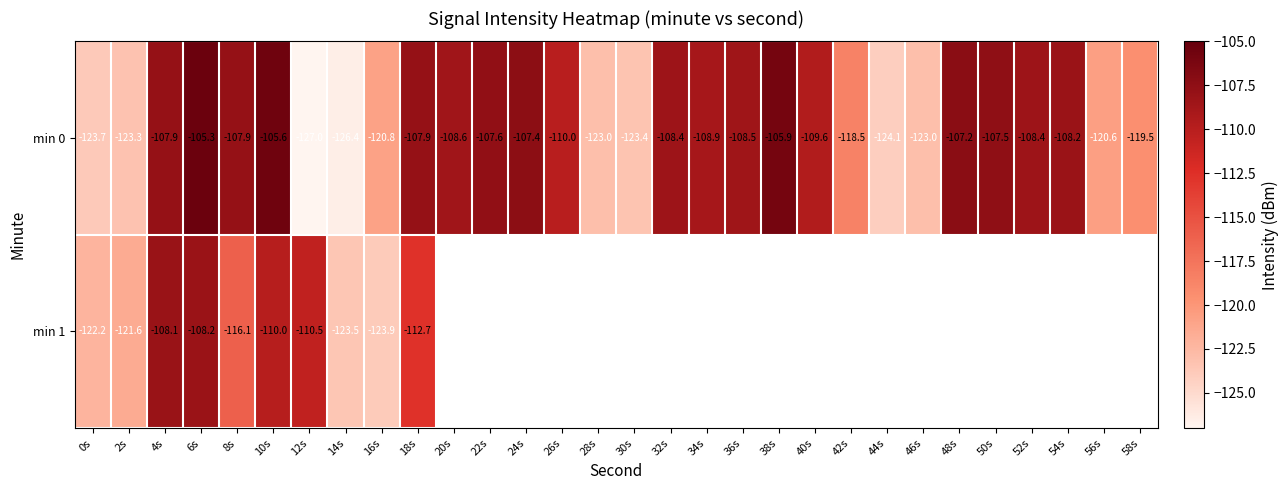

What is the sum of all min 0 values?

-3414.1